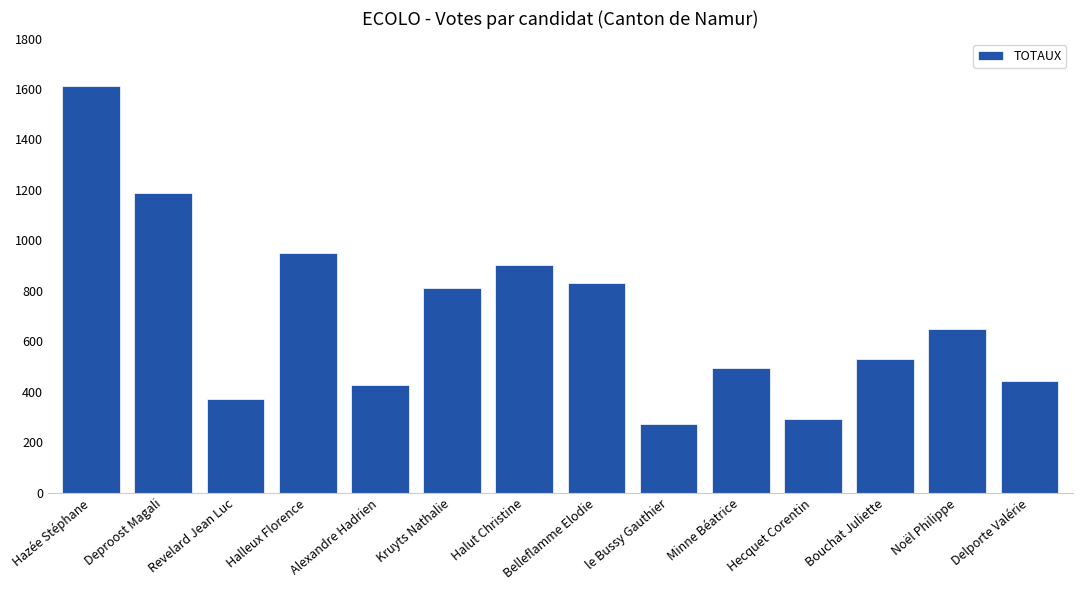

True or false: the data shows 620 at Delporte Valérie.

False